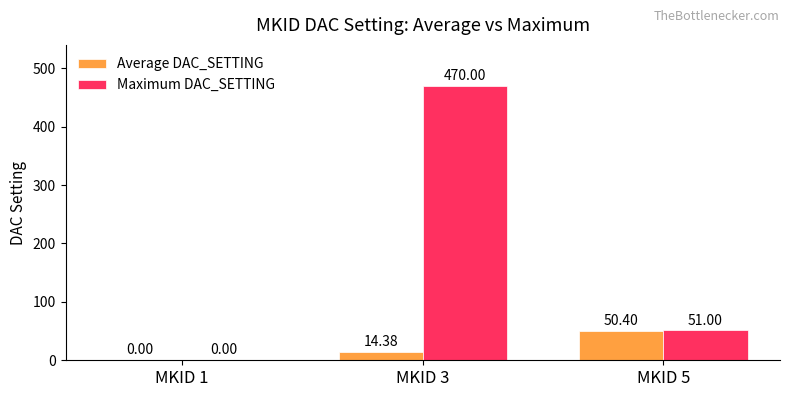

What is the approximate value of Average DAC_SETTING at MKID 3?

14.4